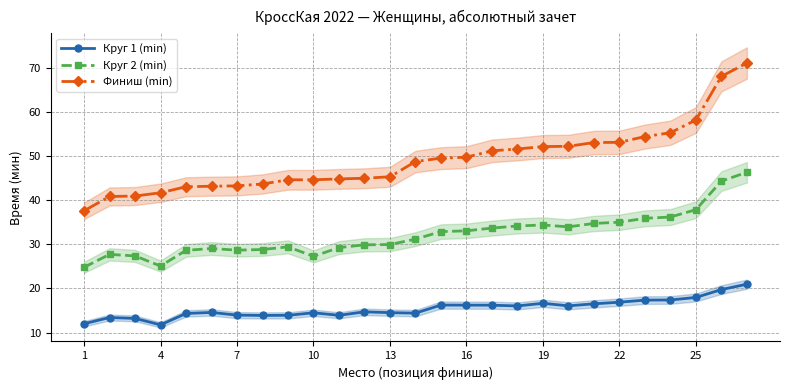

Is it true that Круг 2 (min) equals 35.0 at 22?

True